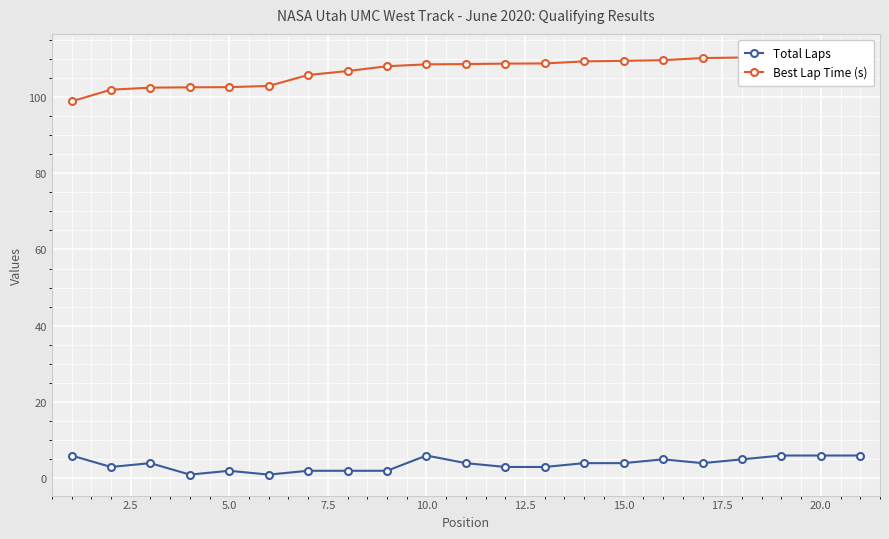

True or false: Total Laps has more than 1 interior local peaks.

True